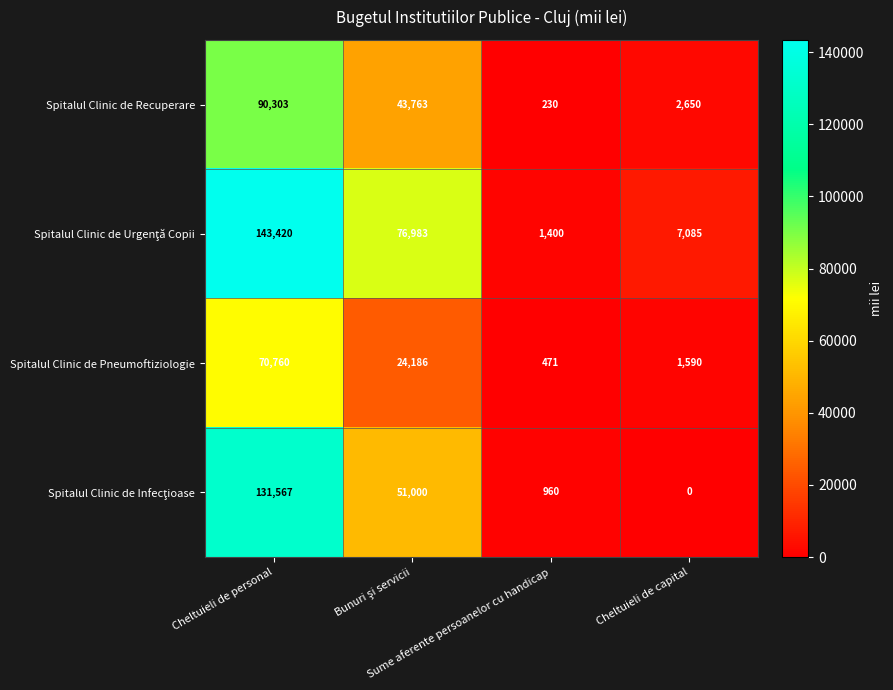

At how many categories does at least one series exceed 132888?

1